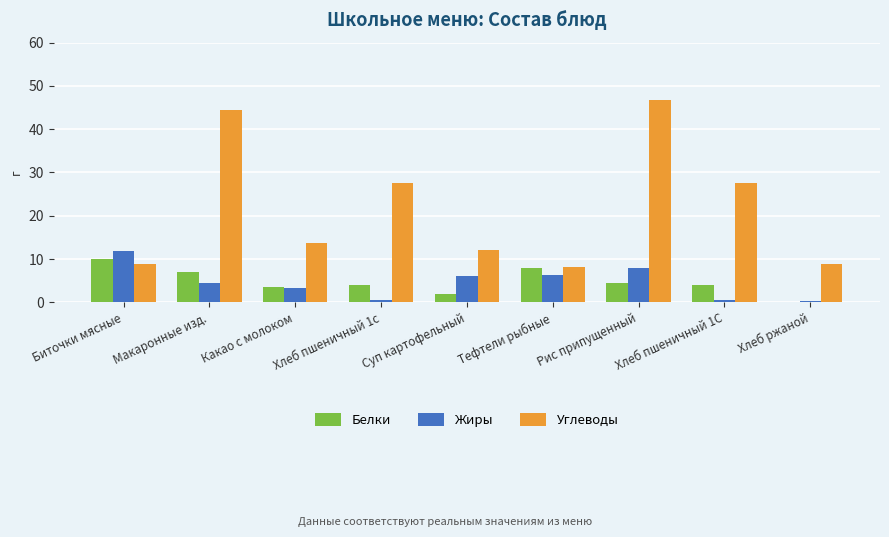

At which label does Жиры reach its peak?

Биточки мясные